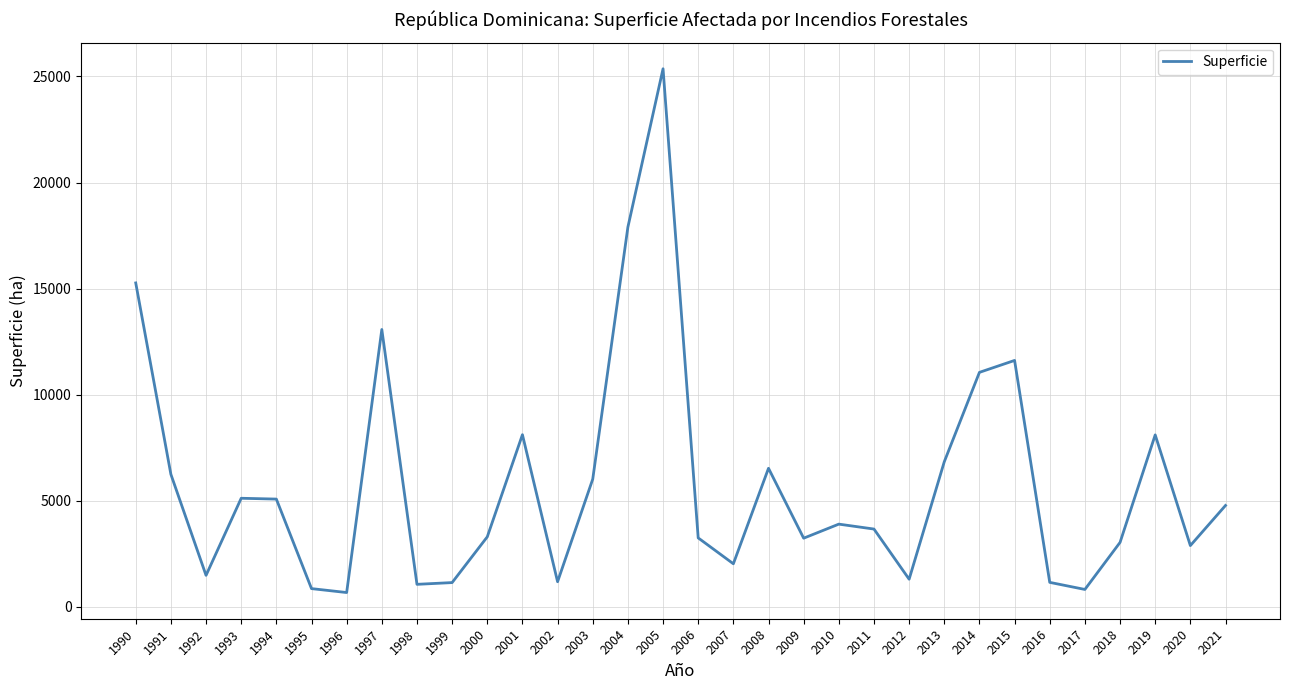

What is the maximum value shown in the chart?

25364.0